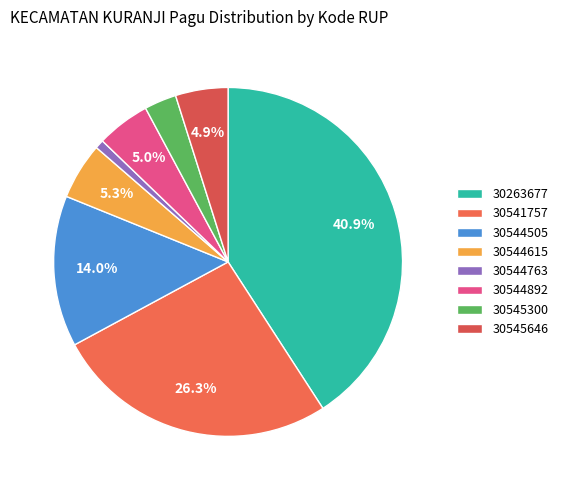

To the nearest percent, what portion does 30541757 represent?

26%